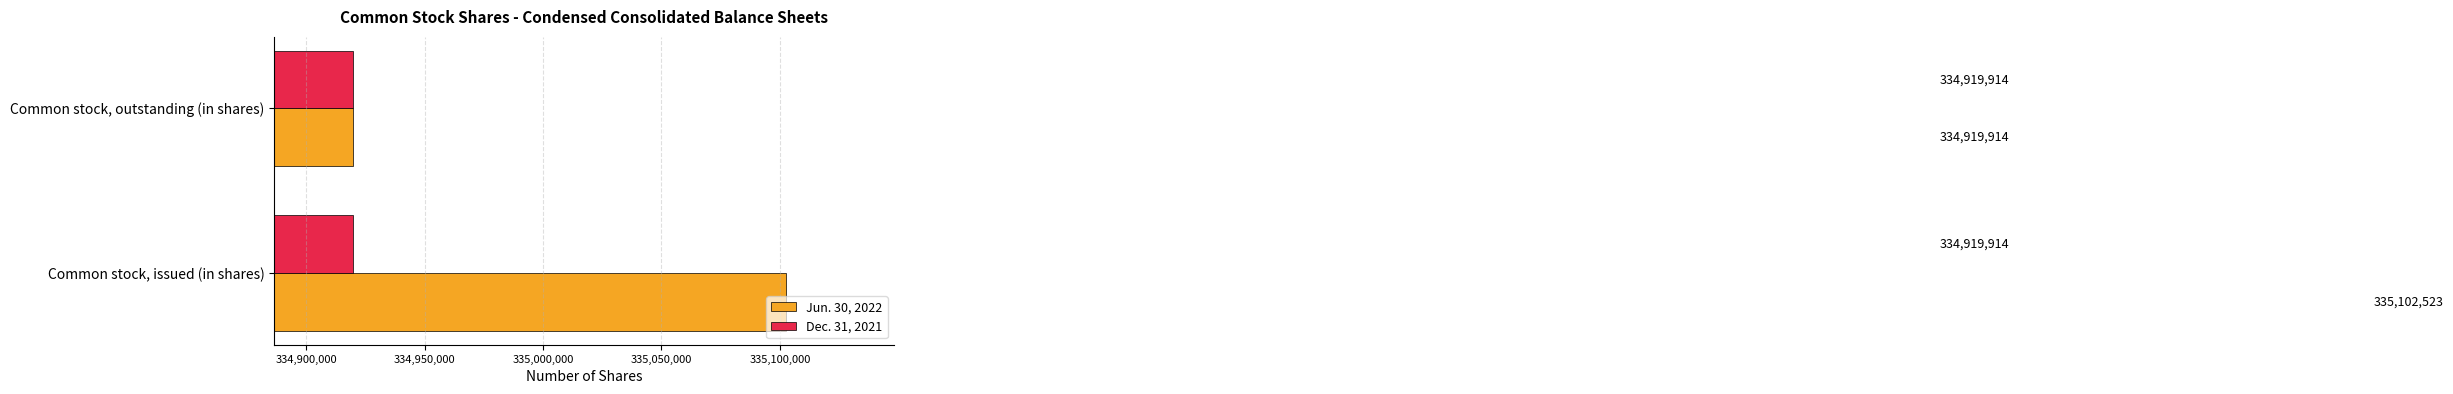

Between Common stock, issued (in shares) and Common stock, outstanding (in shares), which series saw the biggest shift?

Jun. 30, 2022